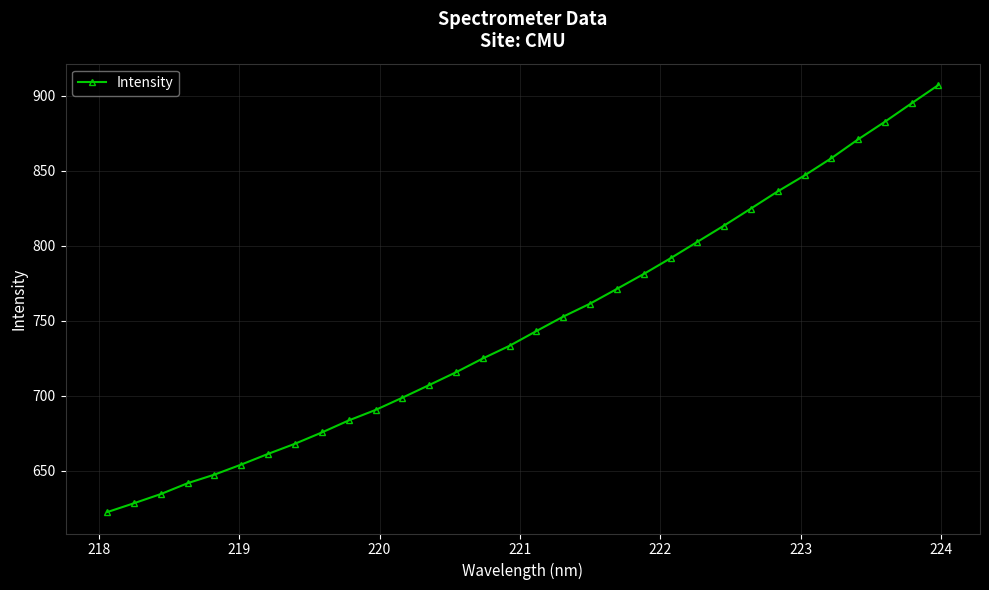

True or false: there are more than 2 points higher than both neighbors.

False